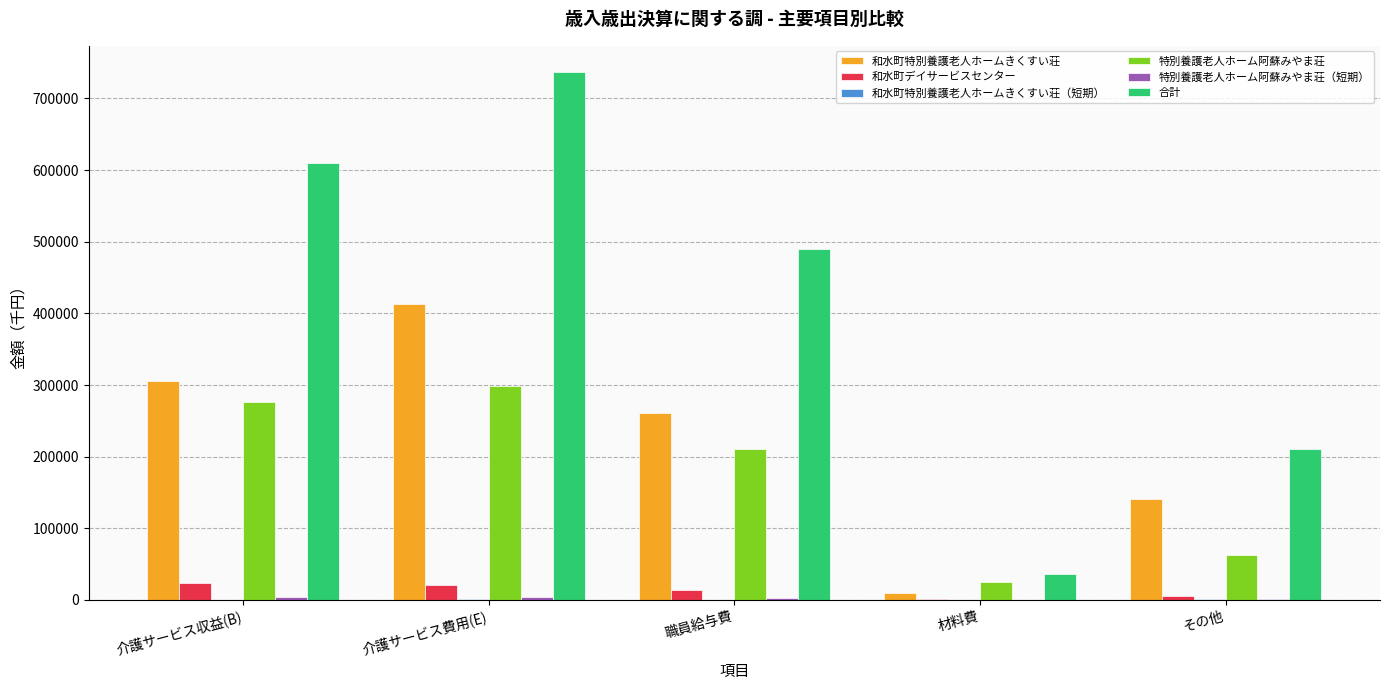

What is the sum of all 和水町デイサービスセンター values?

66282